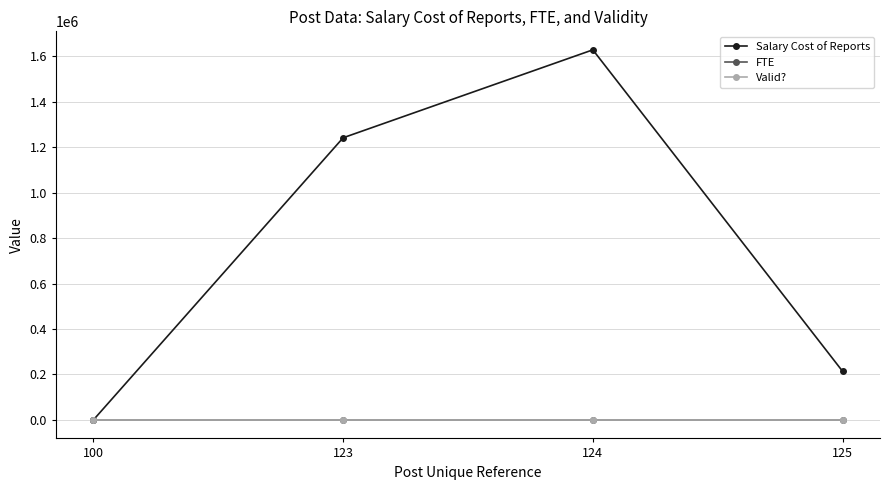

Between 100 and 125, which series saw the biggest shift?

Salary Cost of Reports